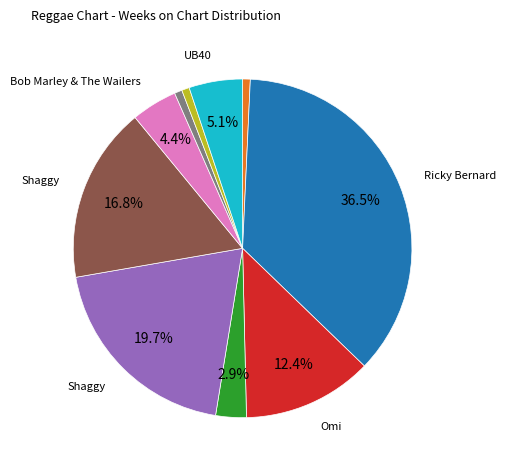

To the nearest percent, what is the difference between the largest and smallest slice percentages?

36%